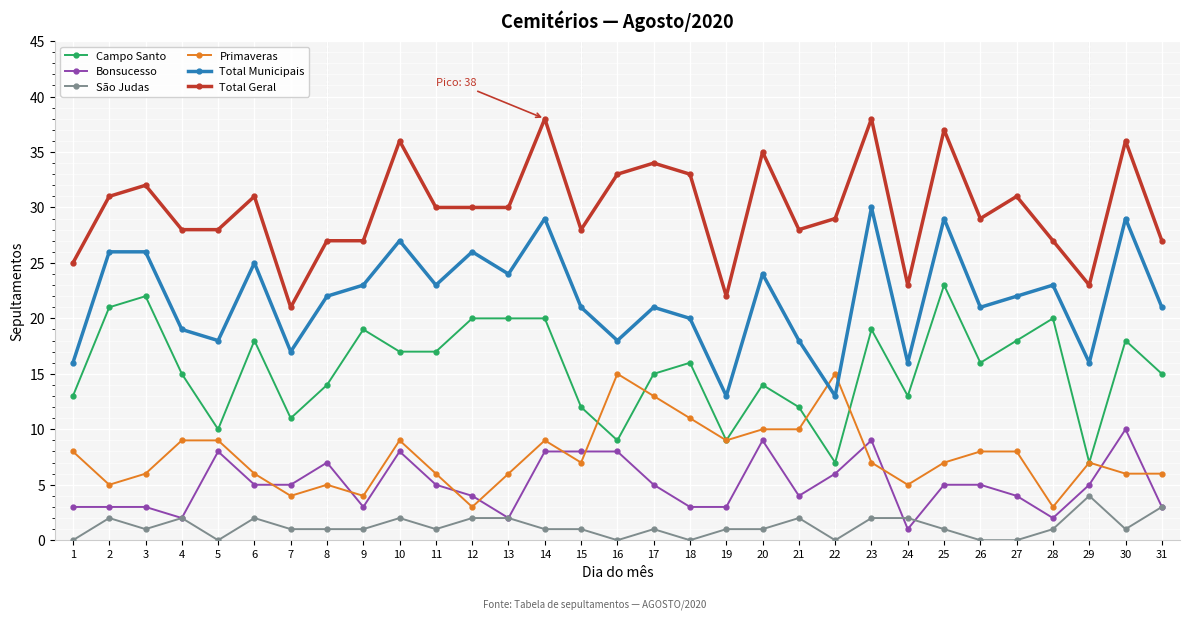

What are all the series names shown in the legend?

Campo Santo, Bonsucesso, São Judas, Primaveras, Total Municipais, Total Geral